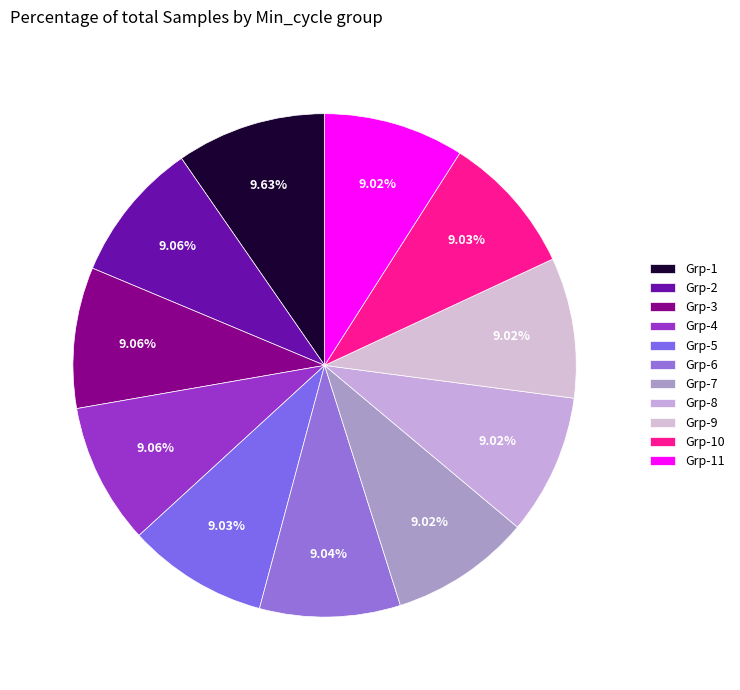

Which category has the biggest portion of the pie?

Grp-1